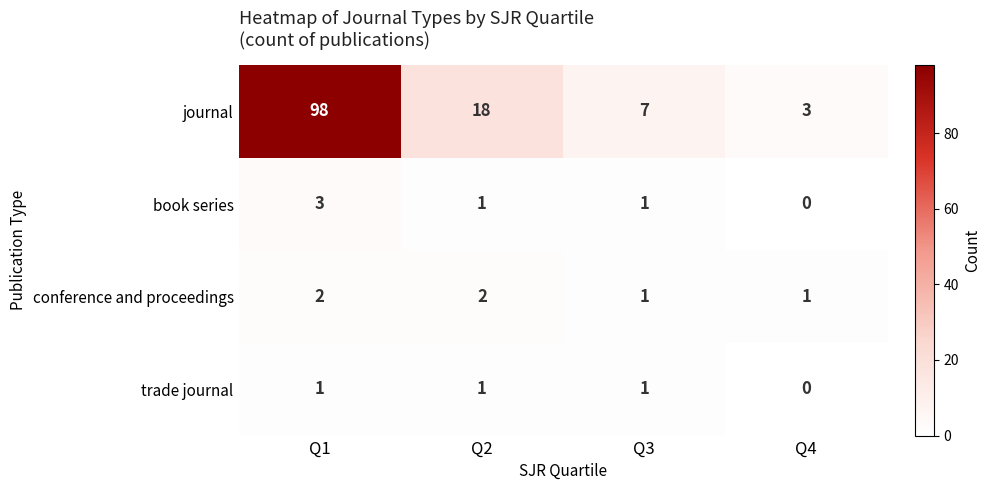

What is the highest value of the journal series?

98